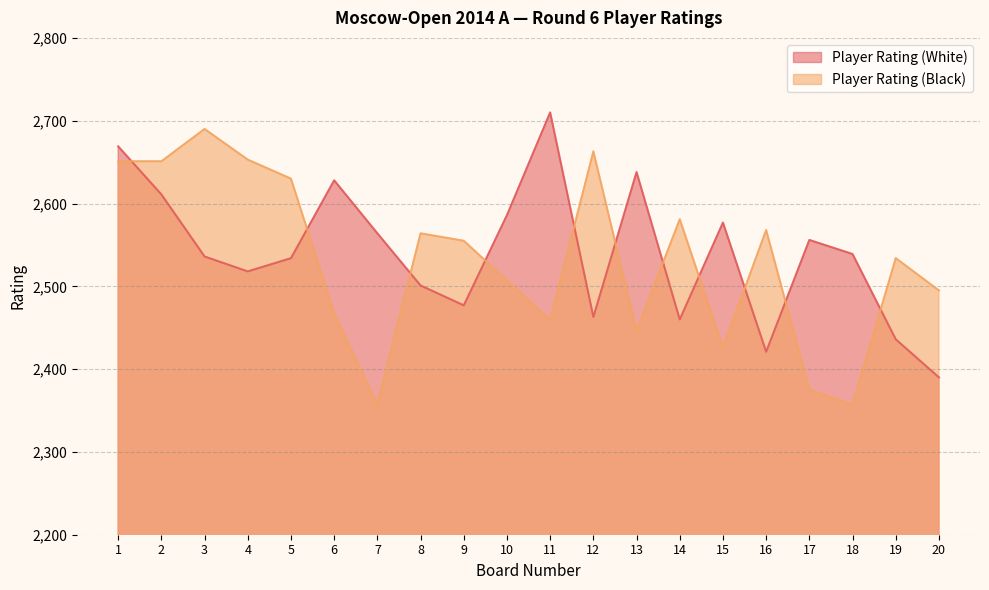

The value of Player Rating (Black) at 20 is 2495. True or false?

True